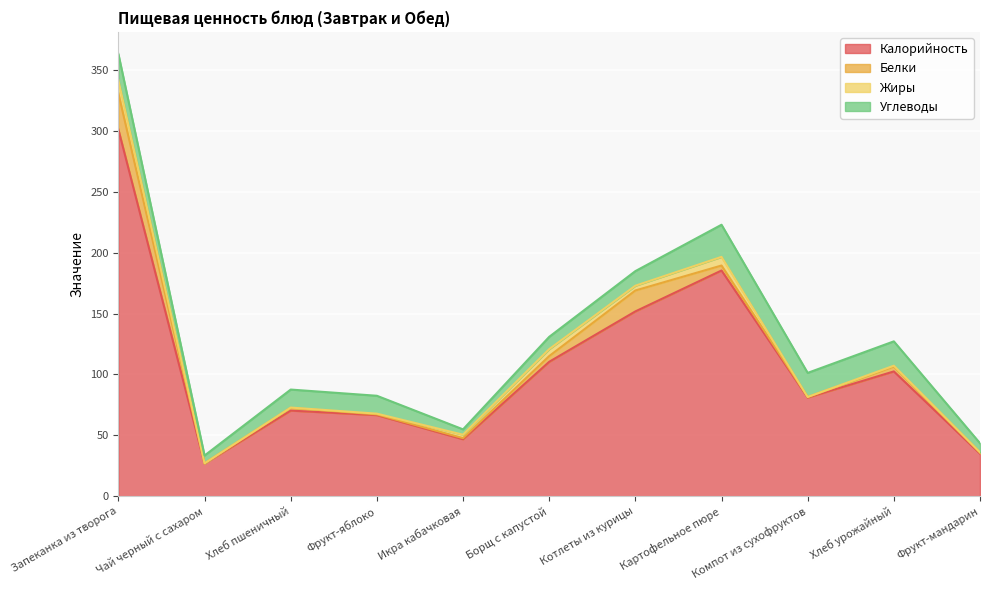

Between Фрукт-яблоко and Икра кабачковая, which series saw the biggest shift?

Калорийность